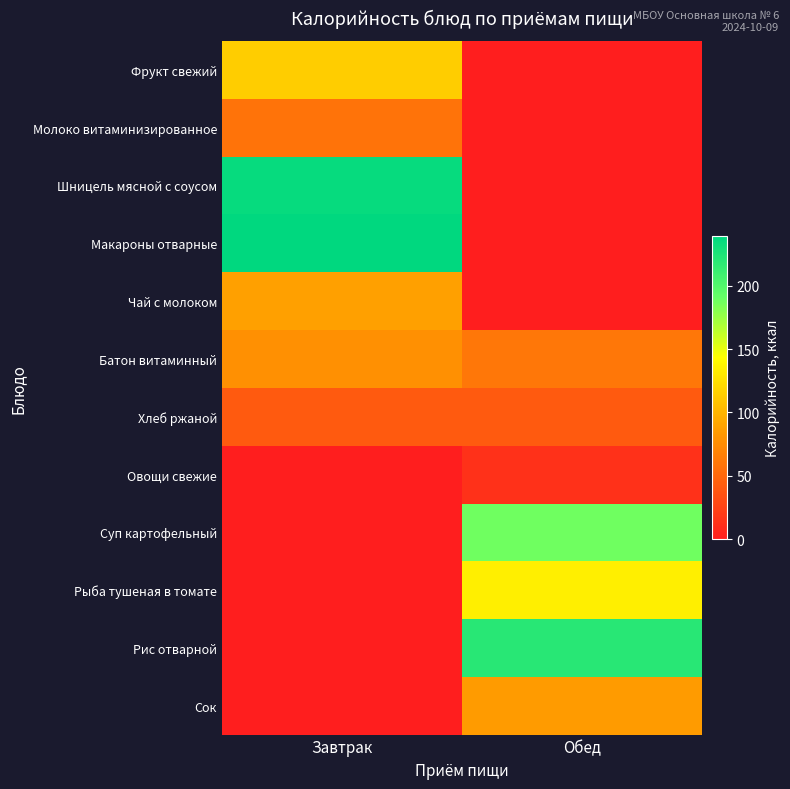

Rank the series by their maximum value, from highest to lowest.

Макароны отварные, Шницель мясной с соусом, Рис отварной, Суп картофельный, Рыба тушеная в томате, Фрукт свежий, Чай с молоком, Сок, Батон витаминный, Молоко витаминизированное, Хлеб ржаной, Овощи свежие